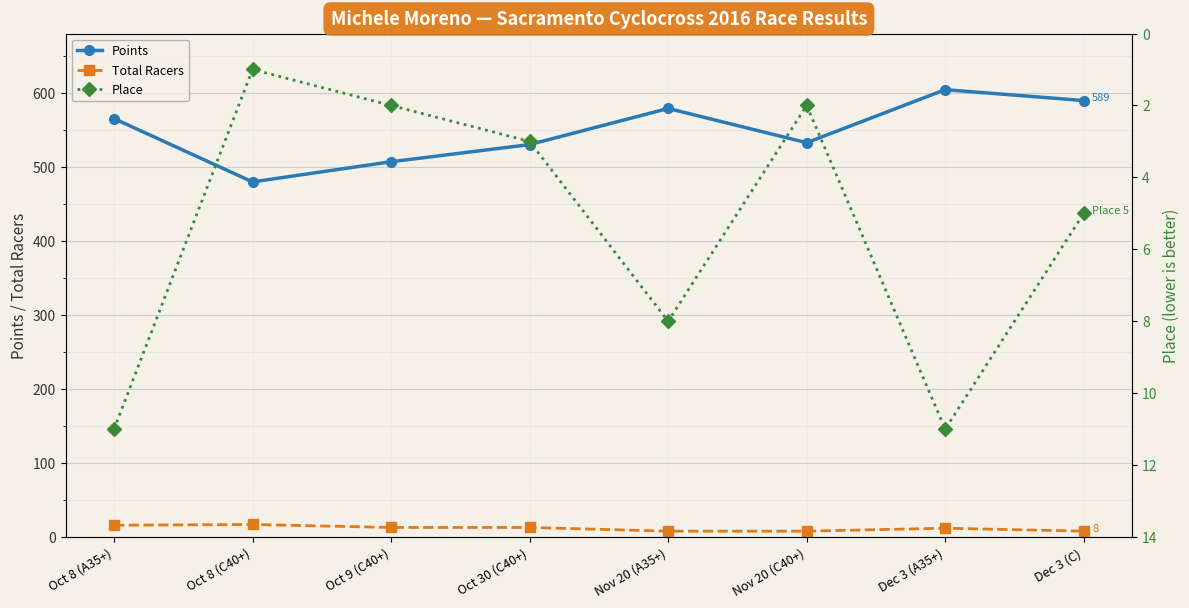

Which series changed the most between Oct 8 (A35+) and Oct 30 (C40+)?

Points